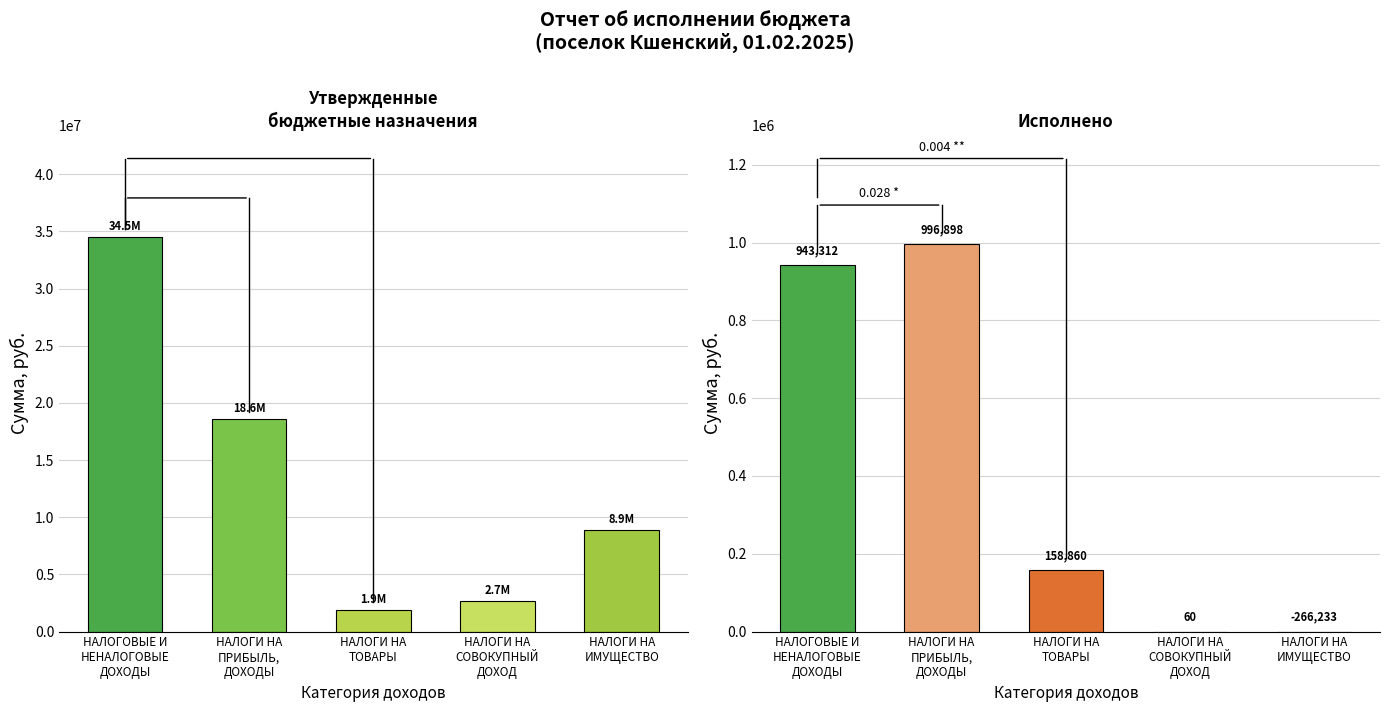

Where is Исполнено nearest to the value 365332?

НАЛОГИ НА
ТОВАРЫ